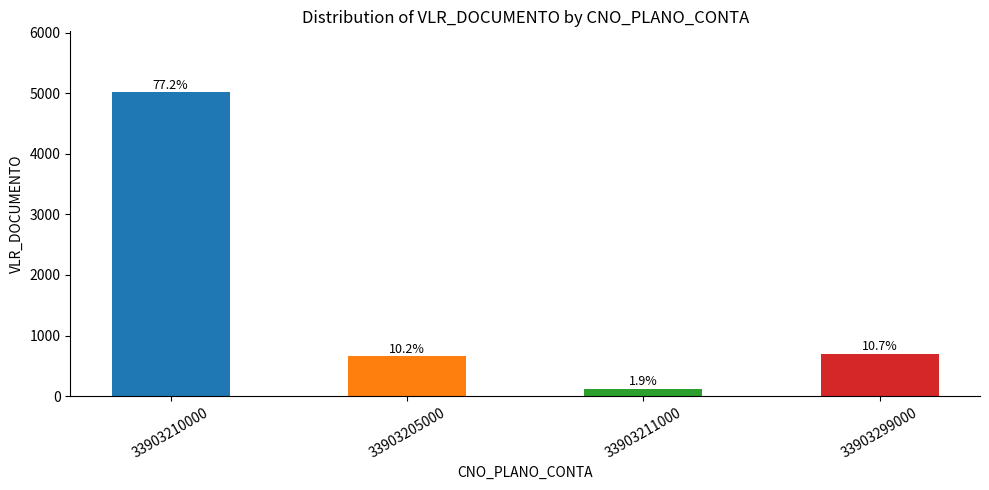

What is the change in value from 33903211000 to 33903299000?

+572.2